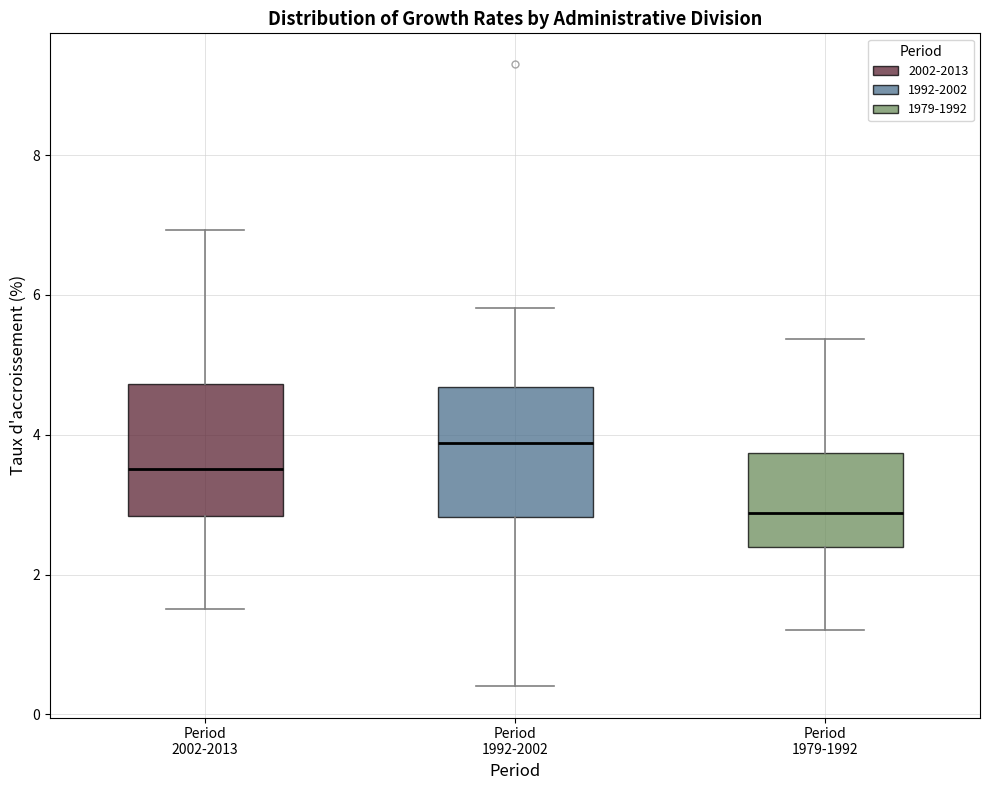

Where does the median line of the box for Period 1979-1992 sit on the y-axis? The values are not printed on the chart, so give them approximately, as read against the axis.

2.8